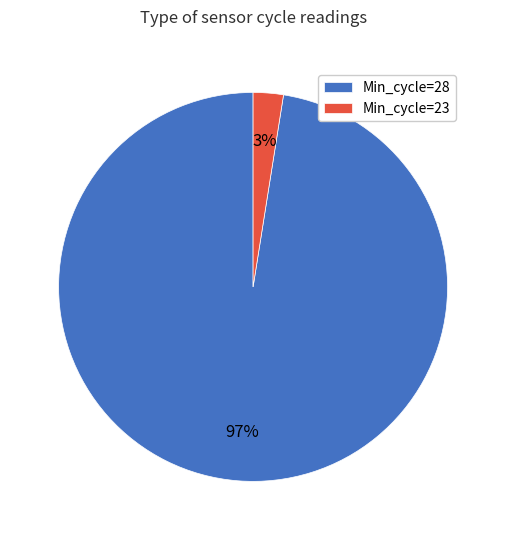

Between Min_cycle=28 and Min_cycle=23, which is larger?

Min_cycle=28